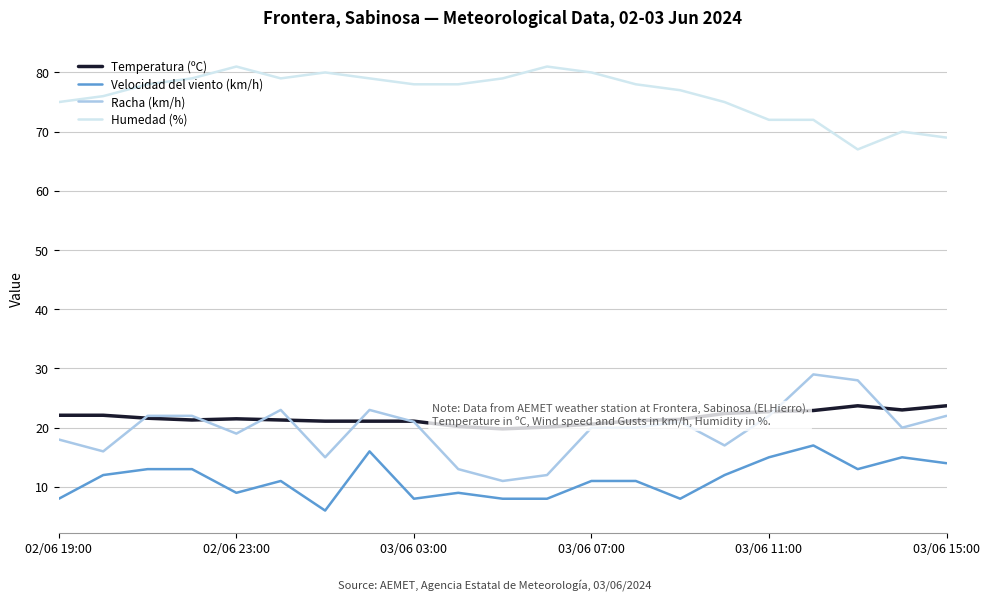

Which series has the largest total across all categories?

Humedad (%)